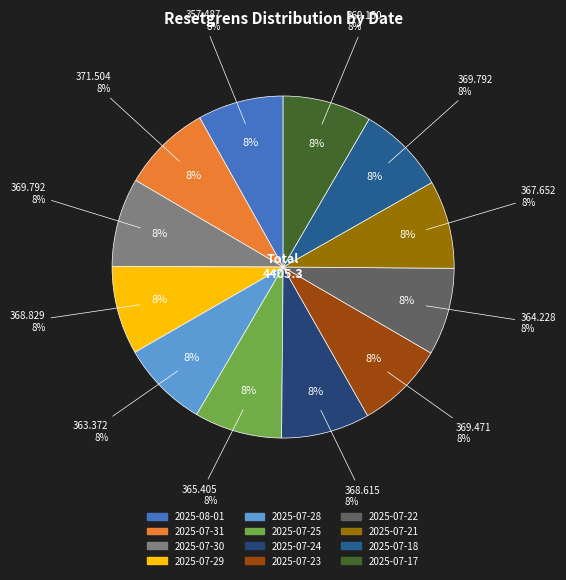

Combined, what portion of the pie is 2025-07-21 and 2025-07-30?

16.7%